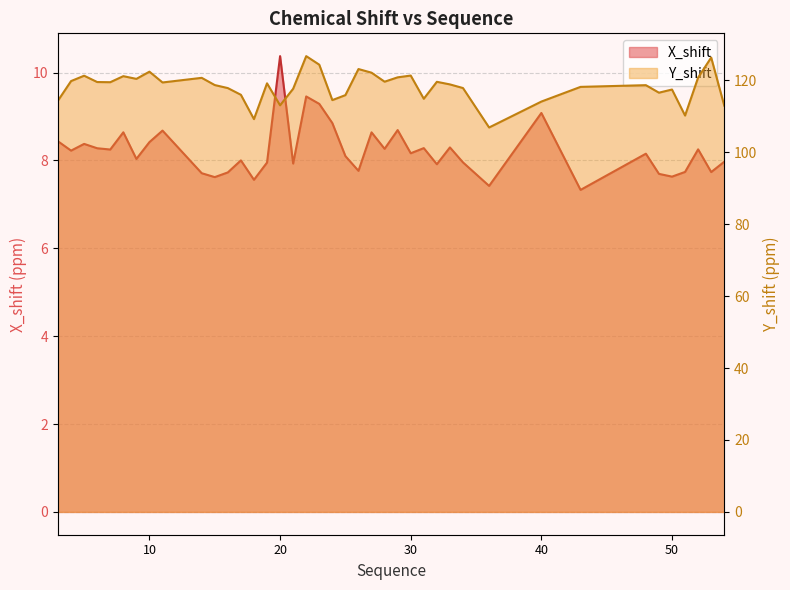

In Y_shift, how many points are lower than both neighbors (excluding endpoints)?

11